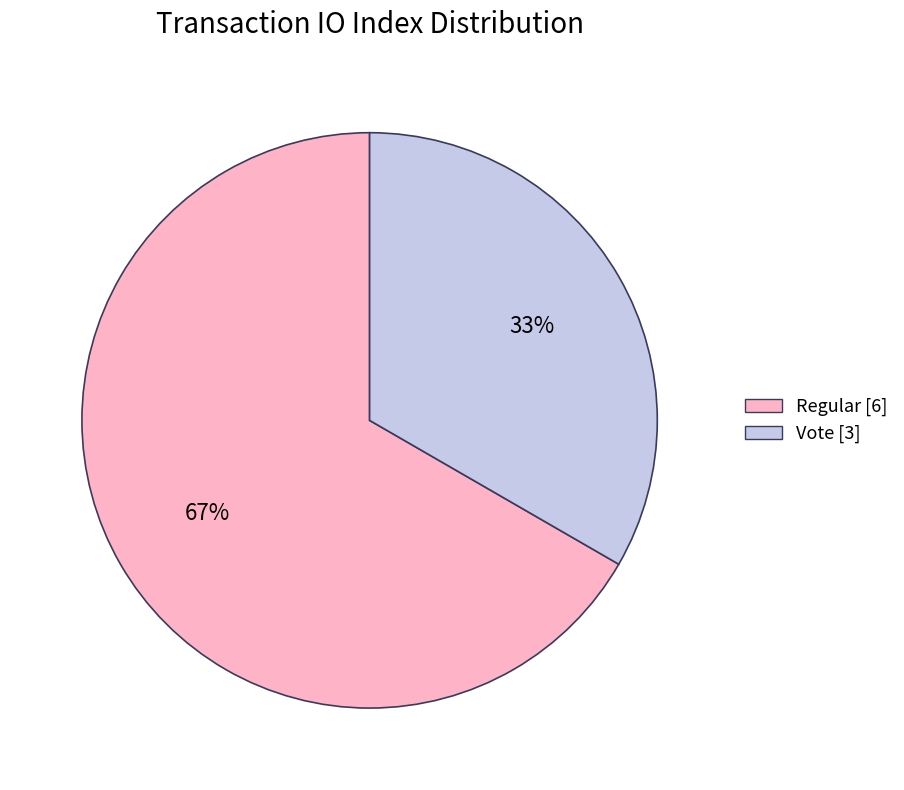

How many segments does this pie chart have?

2